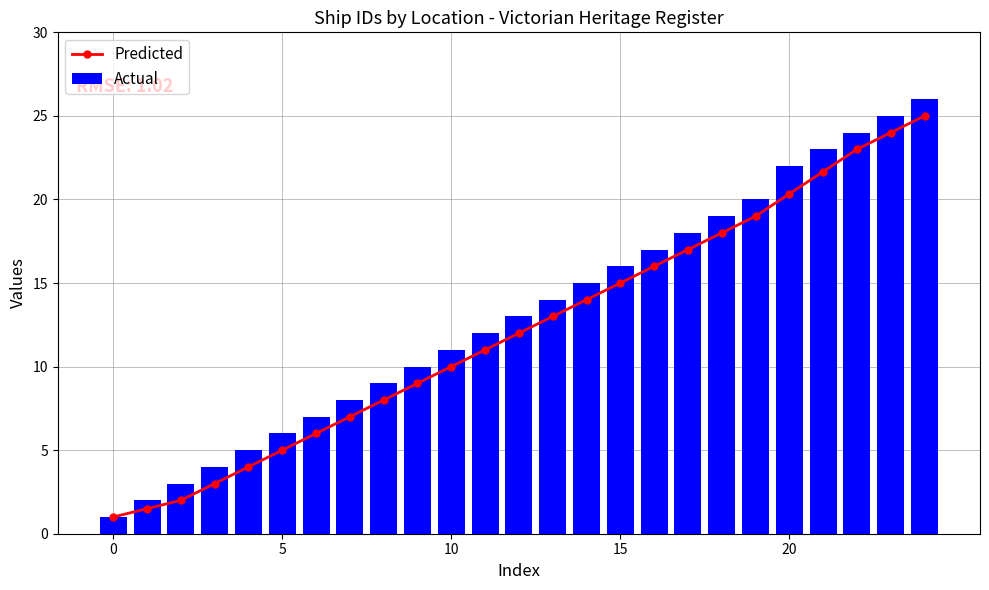

Is it true that Predicted equals 10.0 at 10?

True